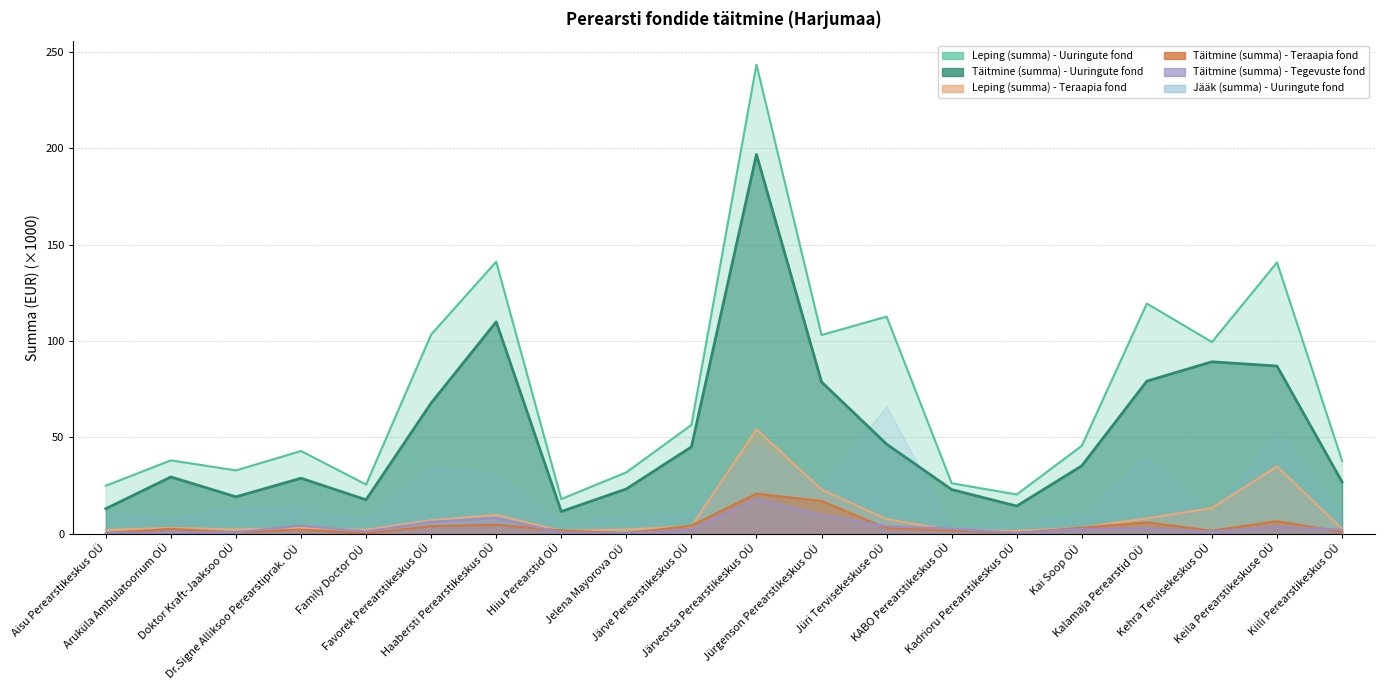

What is the sum of the Täitmine (summa) - Uuringute fond values at Jelena Mayorova OÜ and Aruküla Ambulatoorium OÜ?

52.6